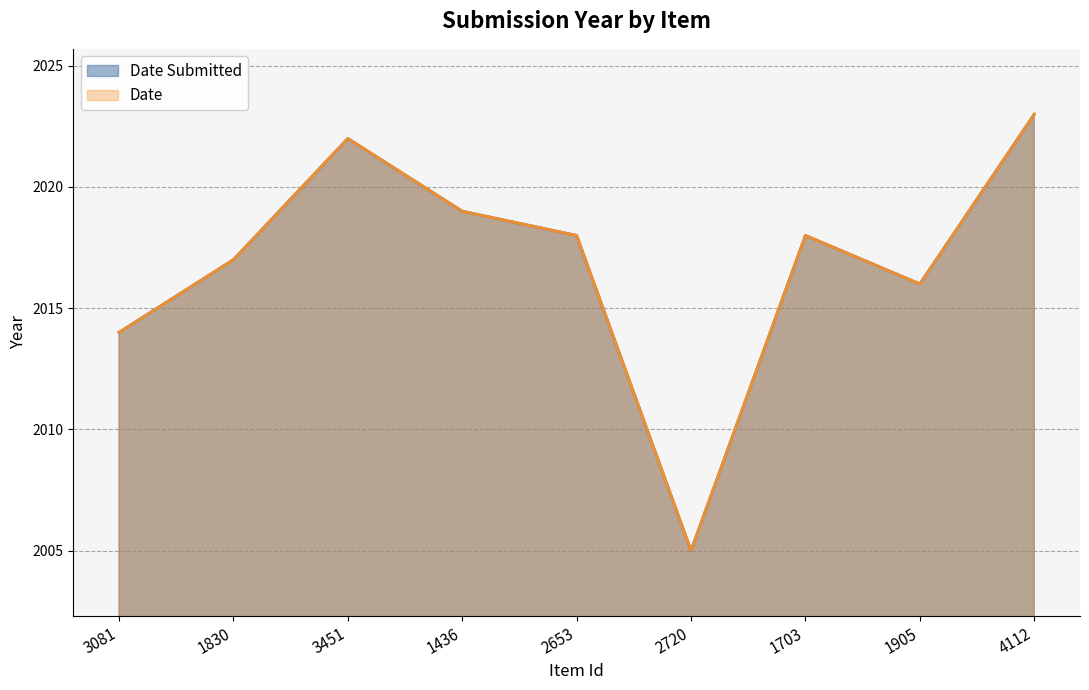

How many interior local peaks does the Date series have?

2